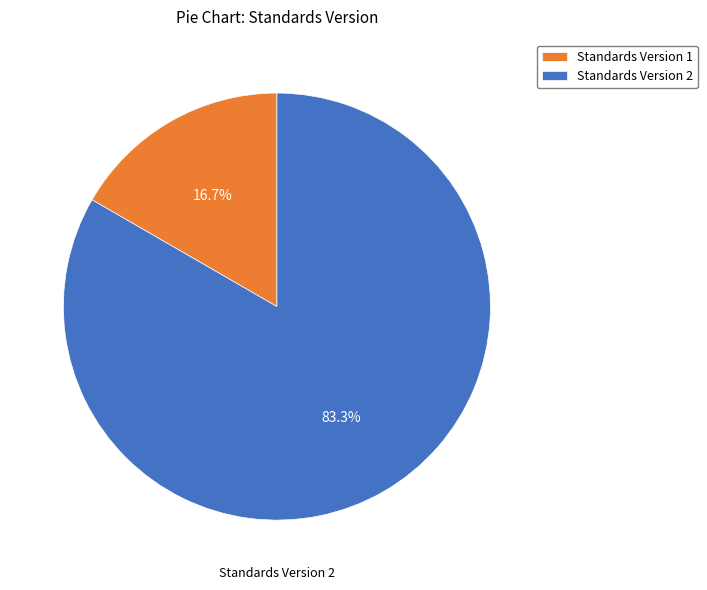

Combined, what portion of the pie is Standards Version 2 and Standards Version 1?

100.0%